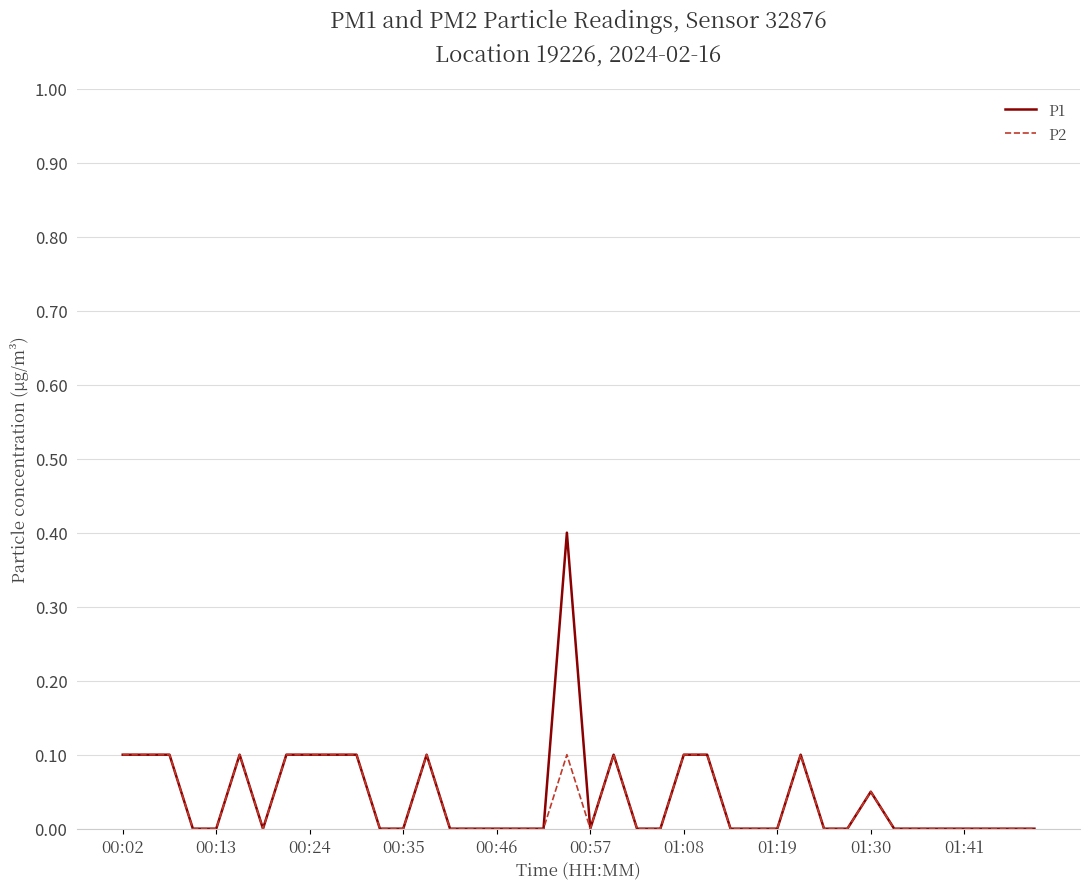

List the series in order of their peak value, lowest first.

P2, P1